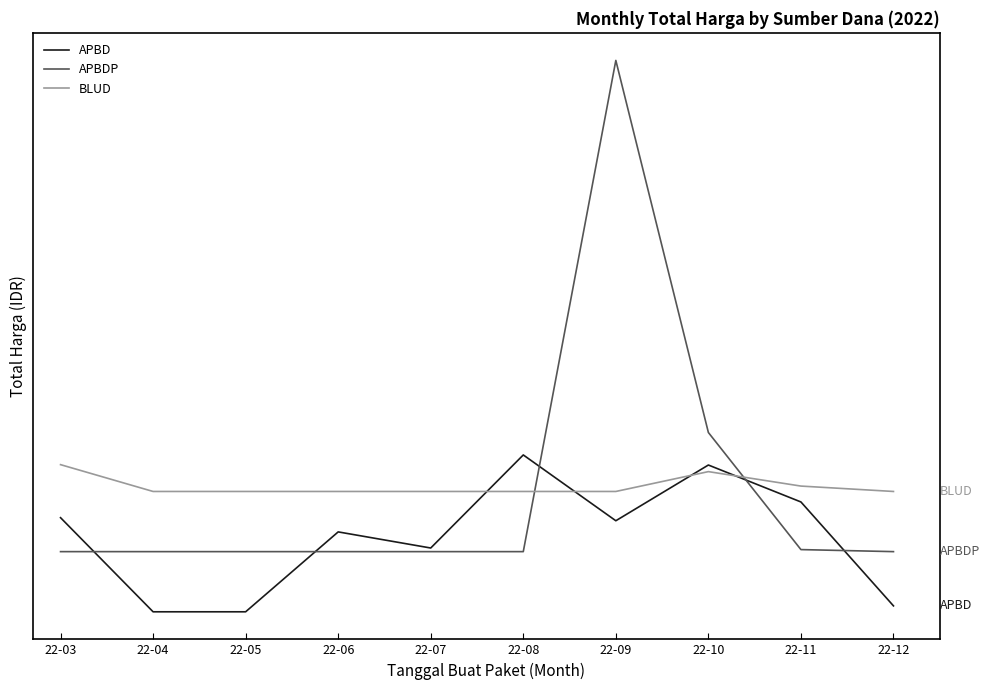

What is the difference between the BLUD values at 22-11 and 22-08?

13442000